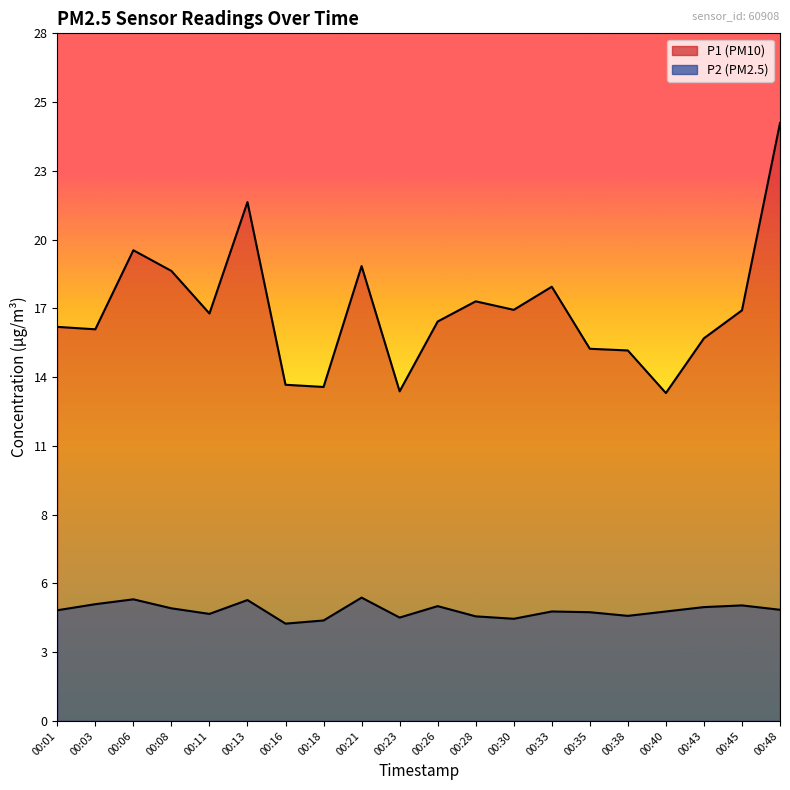

How many lines are shown in the chart?

2